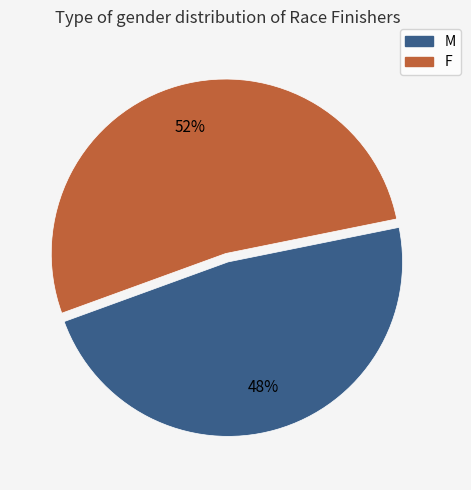

Is the sum of F and M greater than half?

Yes